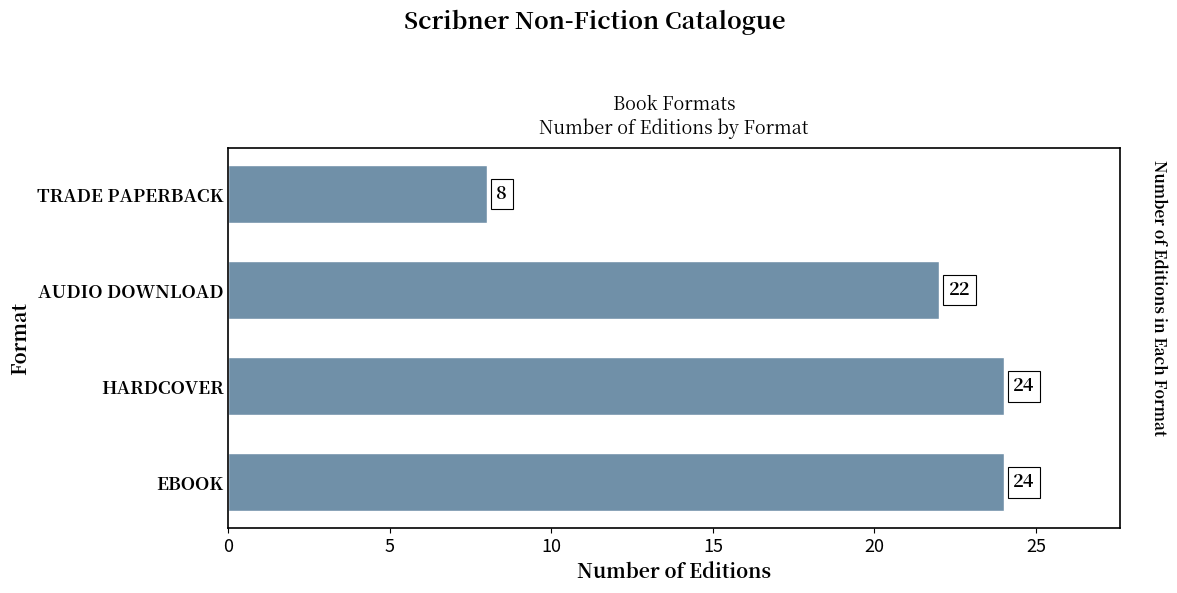

How many values are between 22 and 24?

3